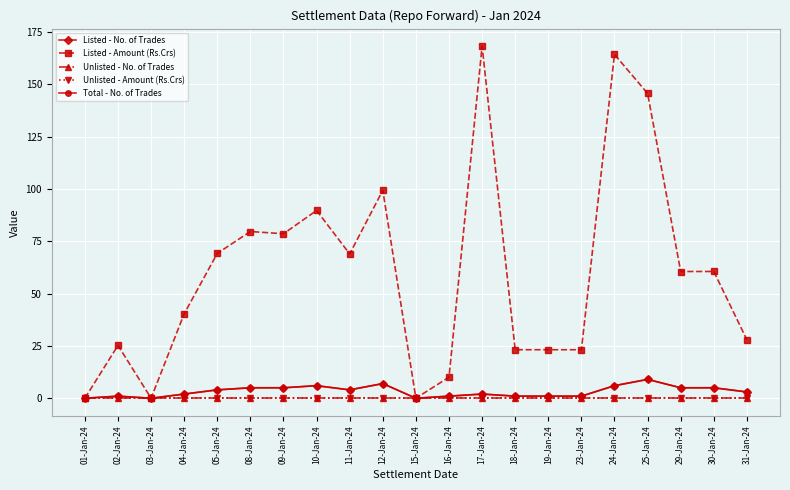

Which label corresponds to the smallest value in the chart?

01-Jan-24